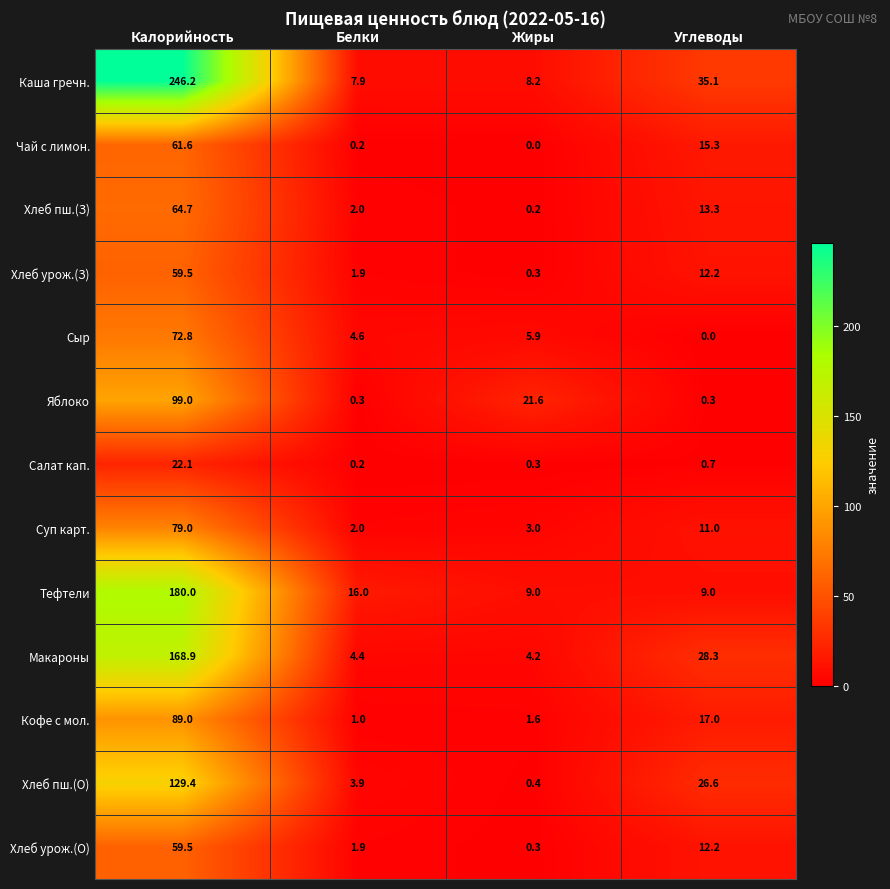

List the labels in order of Сыр value, smallest first.

Углеводы, Белки, Жиры, Калорийность